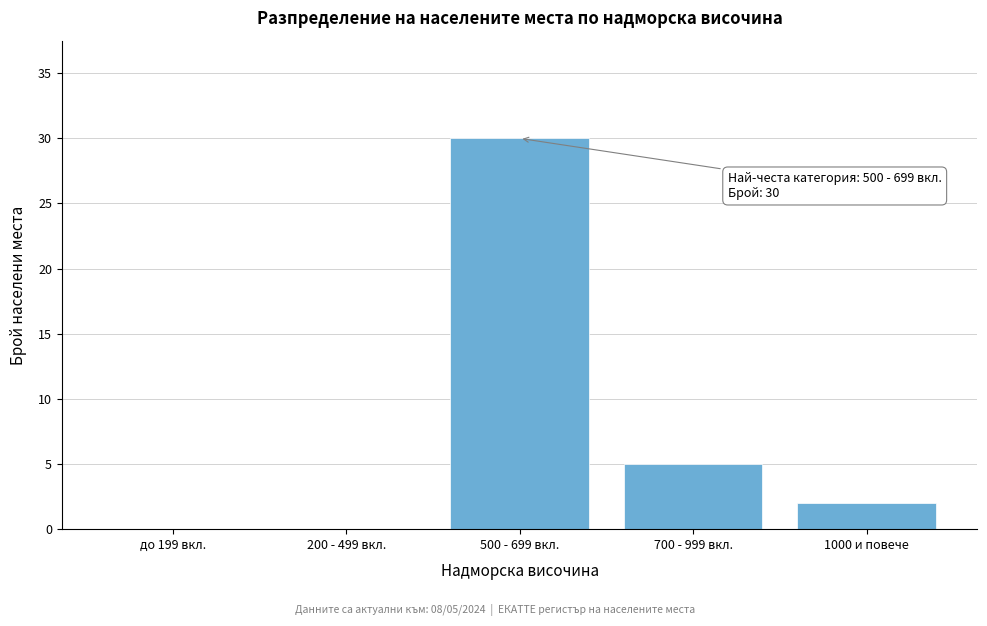

Reading right to left, extract all data points from this chart.

1000 и повече=2	700 - 999 вкл.=5	500 - 699 вкл.=30	200 - 499 вкл.=0	до 199 вкл.=0